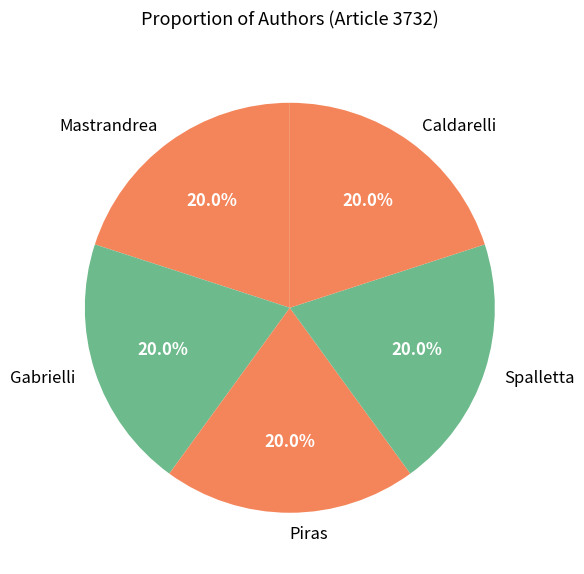

What percentage do Mastrandrea and Piras together represent?

40.0%